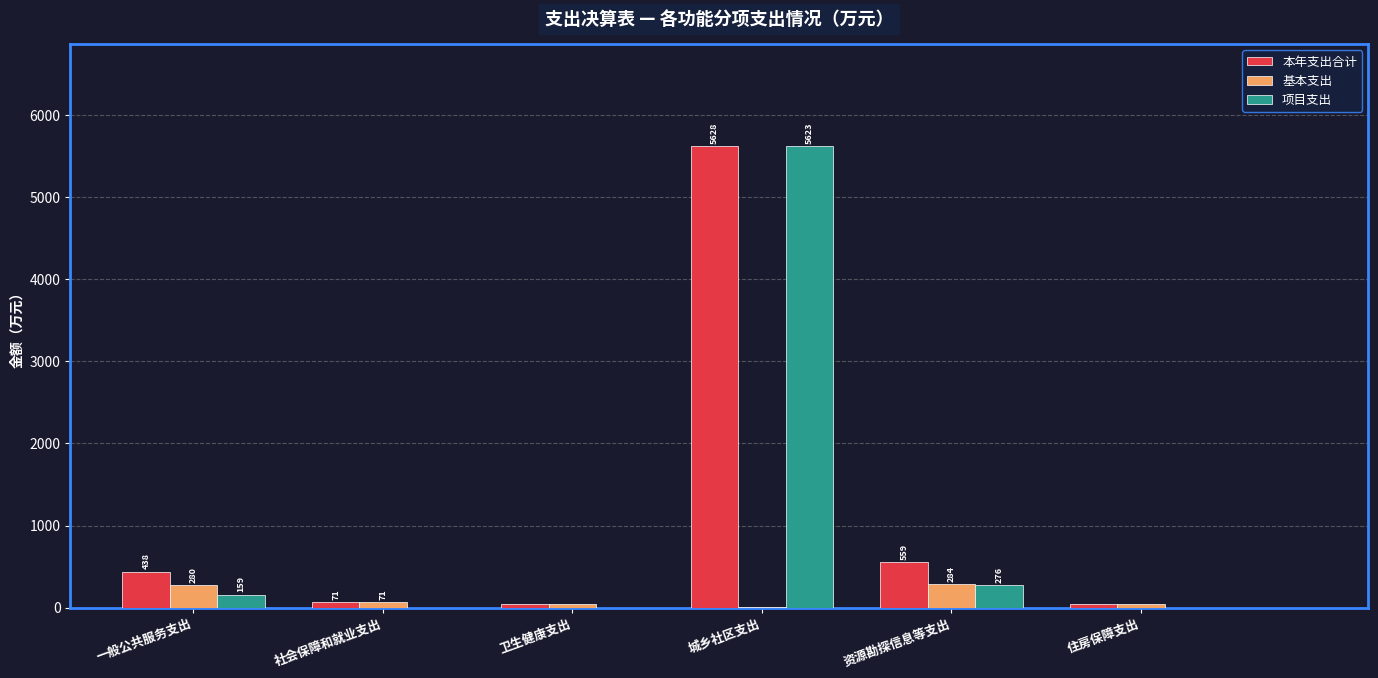

Is it true that 本年支出合计 equals 71.0 at 社会保障和就业支出?

True